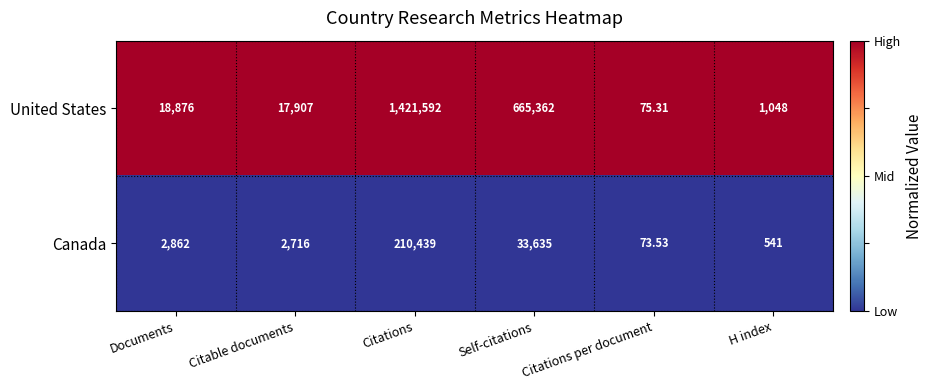

List the series in order of their overall mean, highest first.

United States, Canada